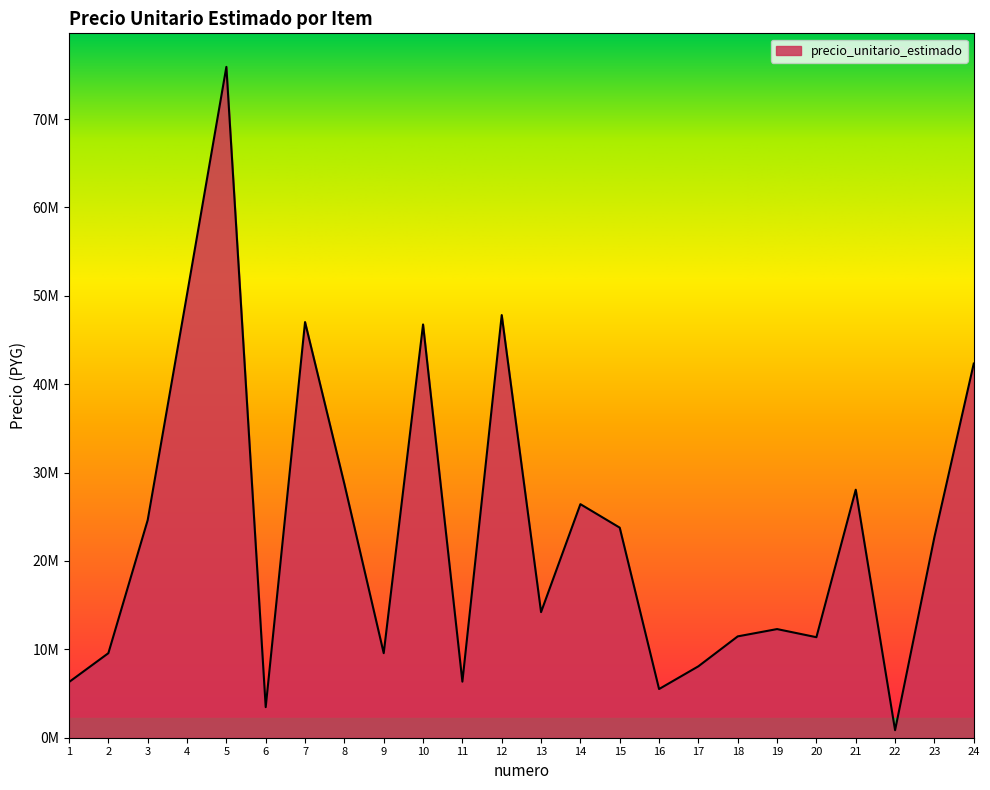

What is the greatest value displayed?

75907700